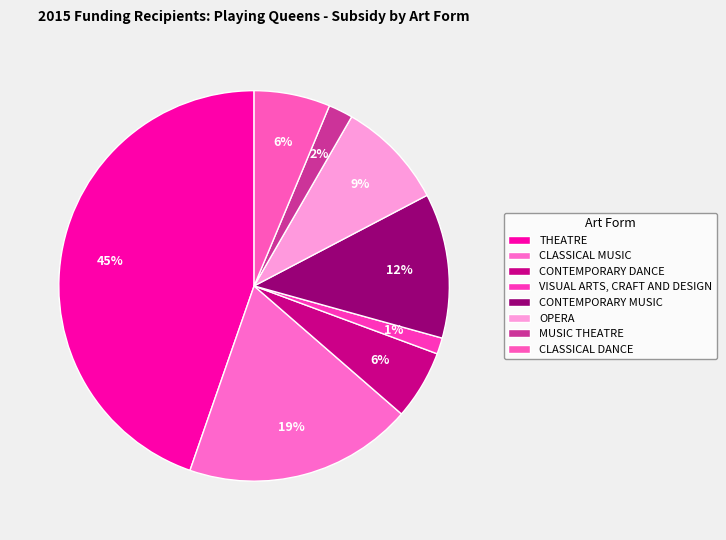

Is it true that THEATRE is 45% of the pie?

True